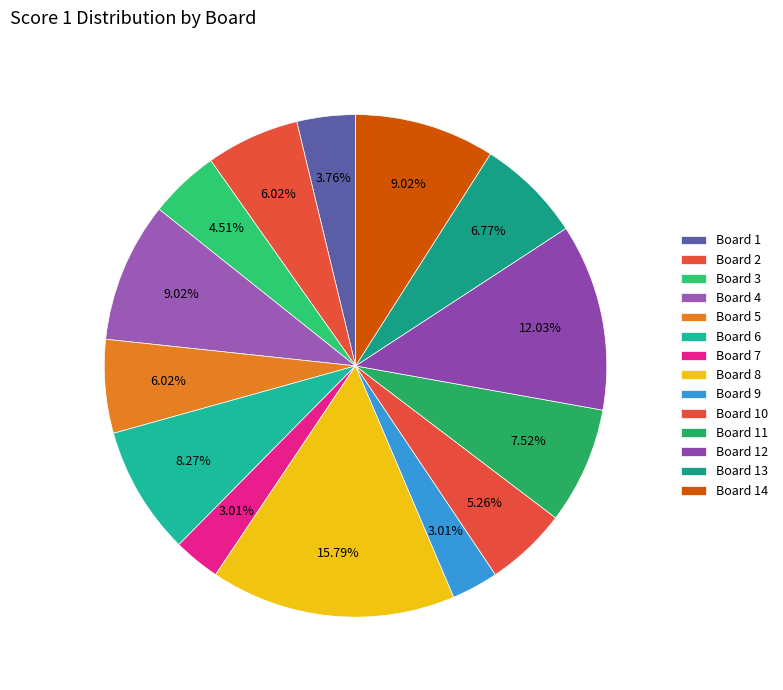

Which category has the smallest portion of the pie?

Board 7